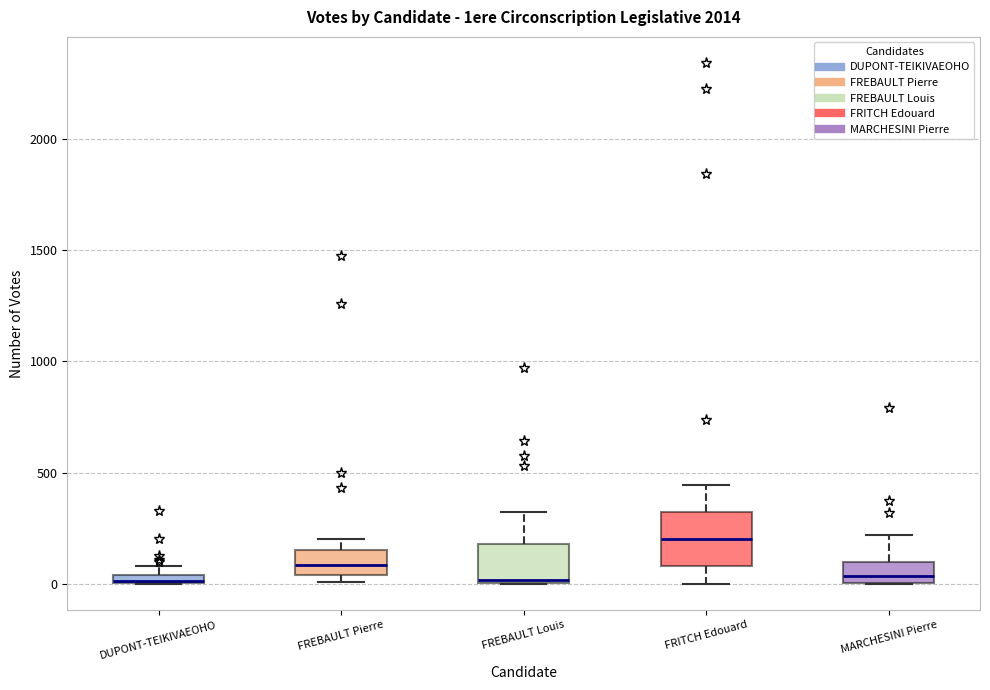

Where is the upper edge of the box for MARCHESINI Pierre on the y-axis? The values are not printed on the chart, so give them approximately, as read against the axis.

100